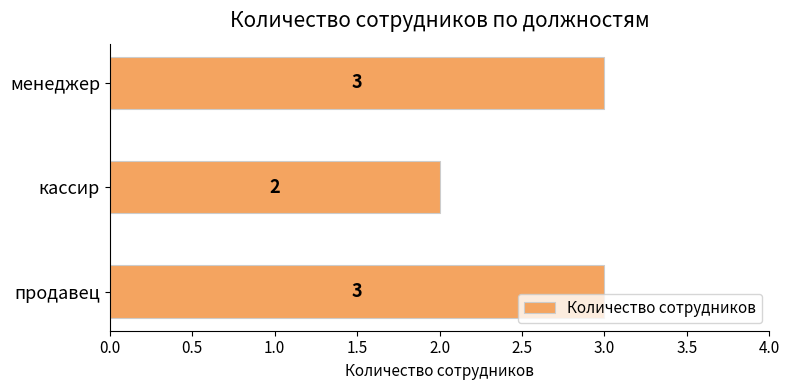

Does the chart contain stacked bars?

No